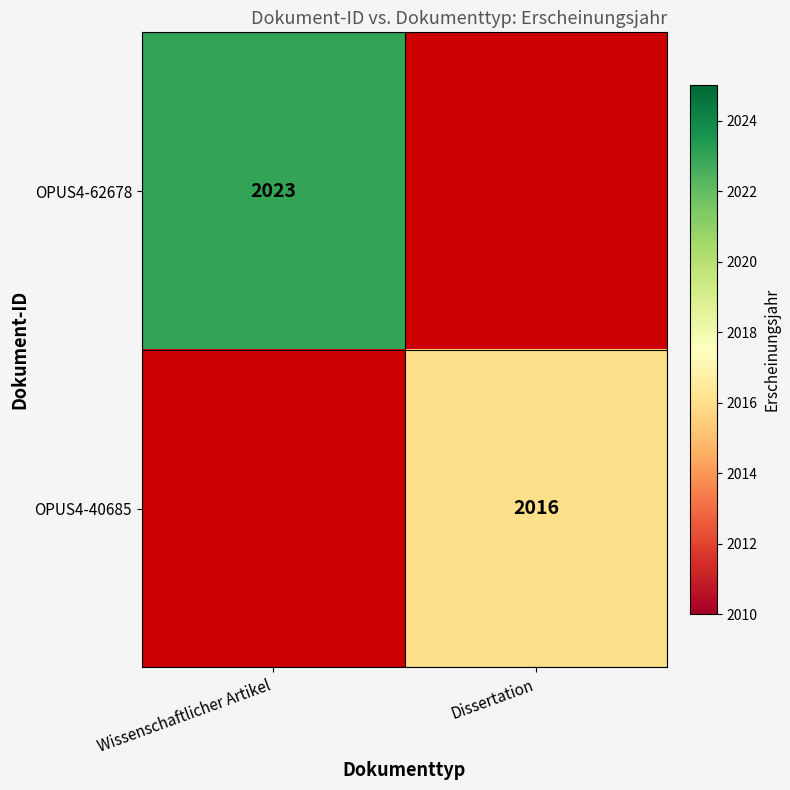

The value of OPUS4-40685 at Dissertation is 2016. True or false?

True